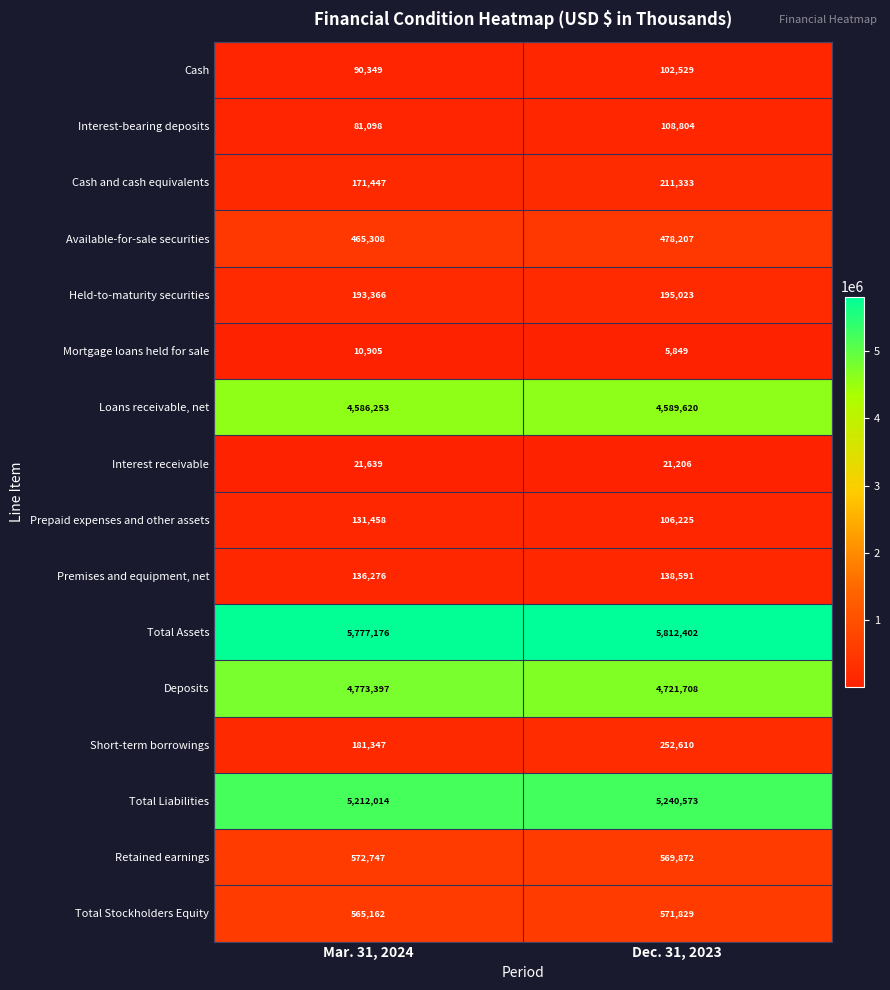

Which category has the highest value across all series?

Dec. 31, 2023